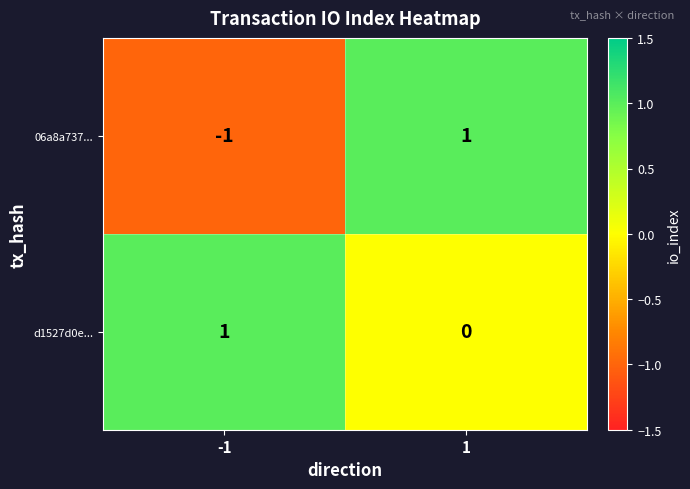

At 1, list the series in order from smallest to largest.

d1527d0e..., 06a8a737...